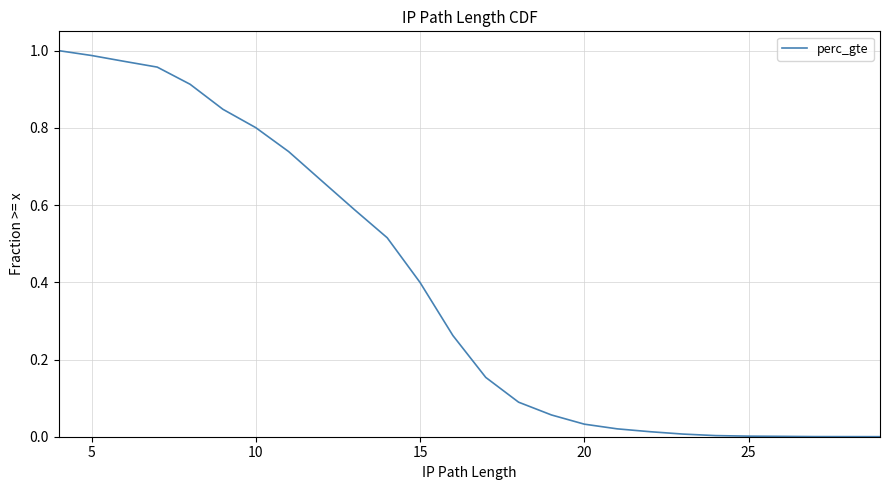

What is the difference between the maximum and minimum values?

1.0